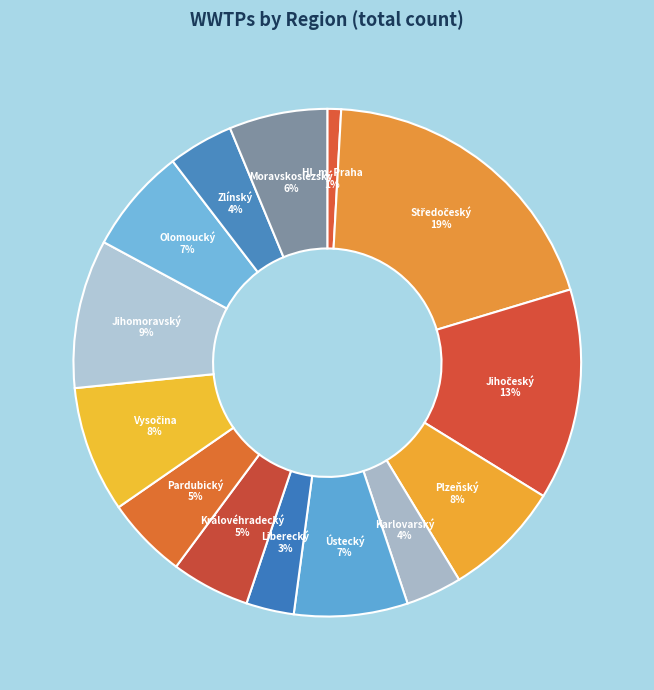

How many slices are in this pie chart?

14